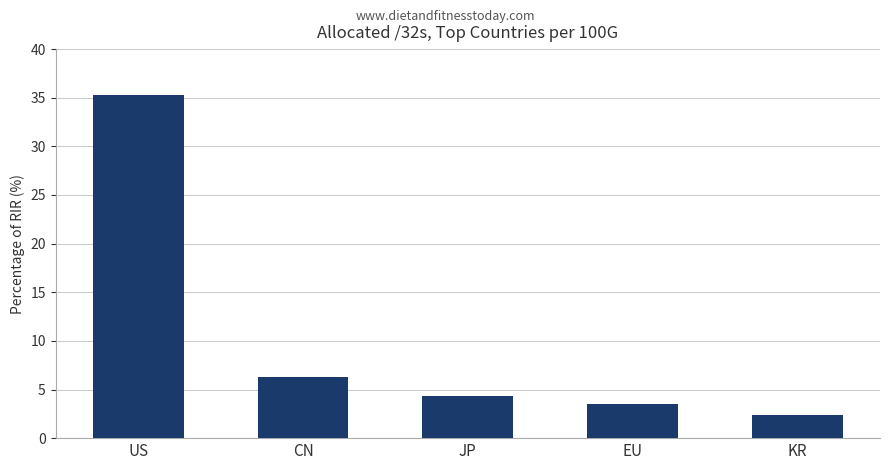

How many data points does each series have?

5